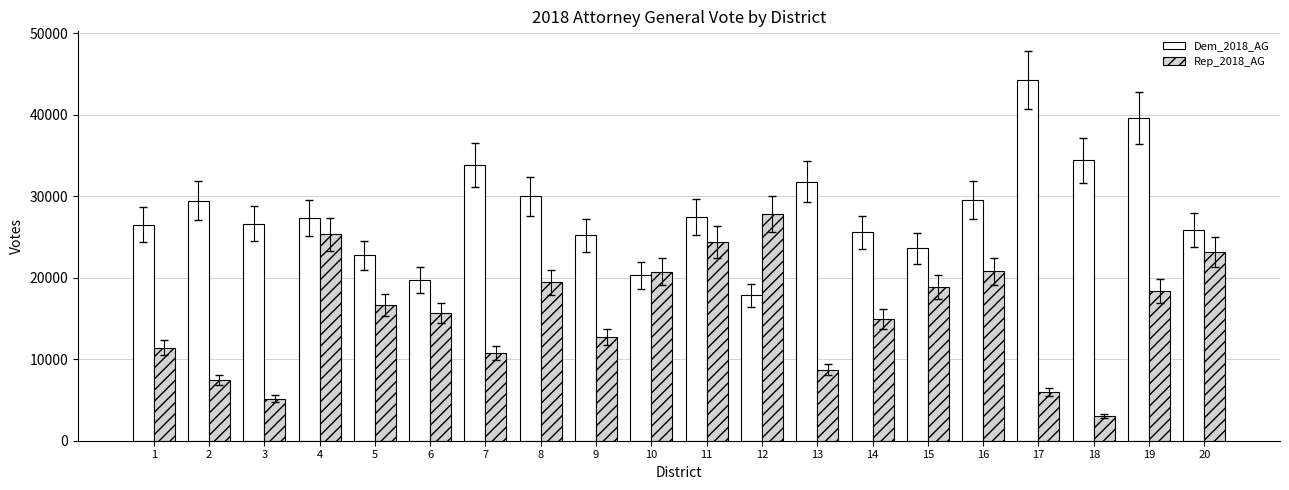

What is the maximum value for Rep_2018_AG?

27818